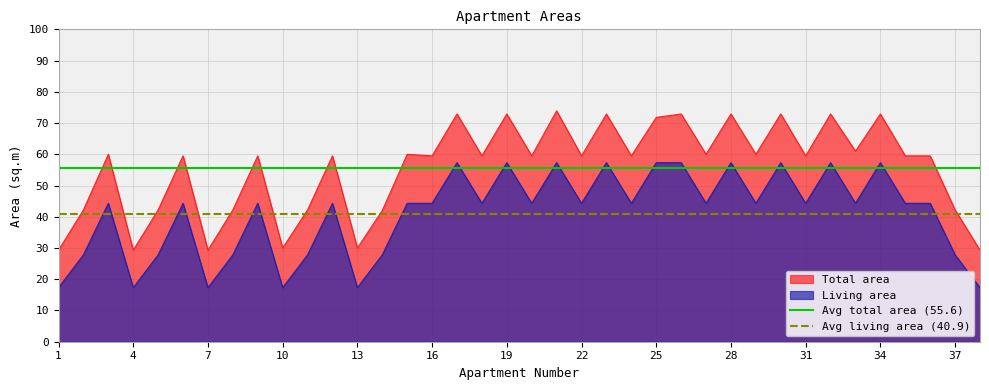

True or false: Living area and Total area cross at least once.

False